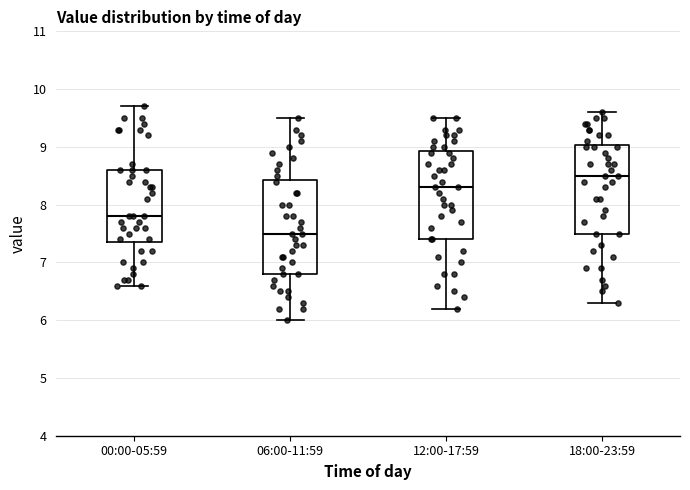

Reading left to right, read every box against the y-axis: the position of its median line, the range the box covers, and the ends of its whiskers. The values are not printed on the chart, so give them approximately, as read against the axis.

00:00-05:59: median 7.8, box 7.4 to 8.6, whiskers 6.6 to 9.7
06:00-11:59: median 7.5, box 6.8 to 8.4, whiskers 6.0 to 9.5
12:00-17:59: median 8.3, box 7.4 to 8.9, whiskers 6.2 to 9.5
18:00-23:59: median 8.5, box 7.5 to 9.0, whiskers 6.3 to 9.6